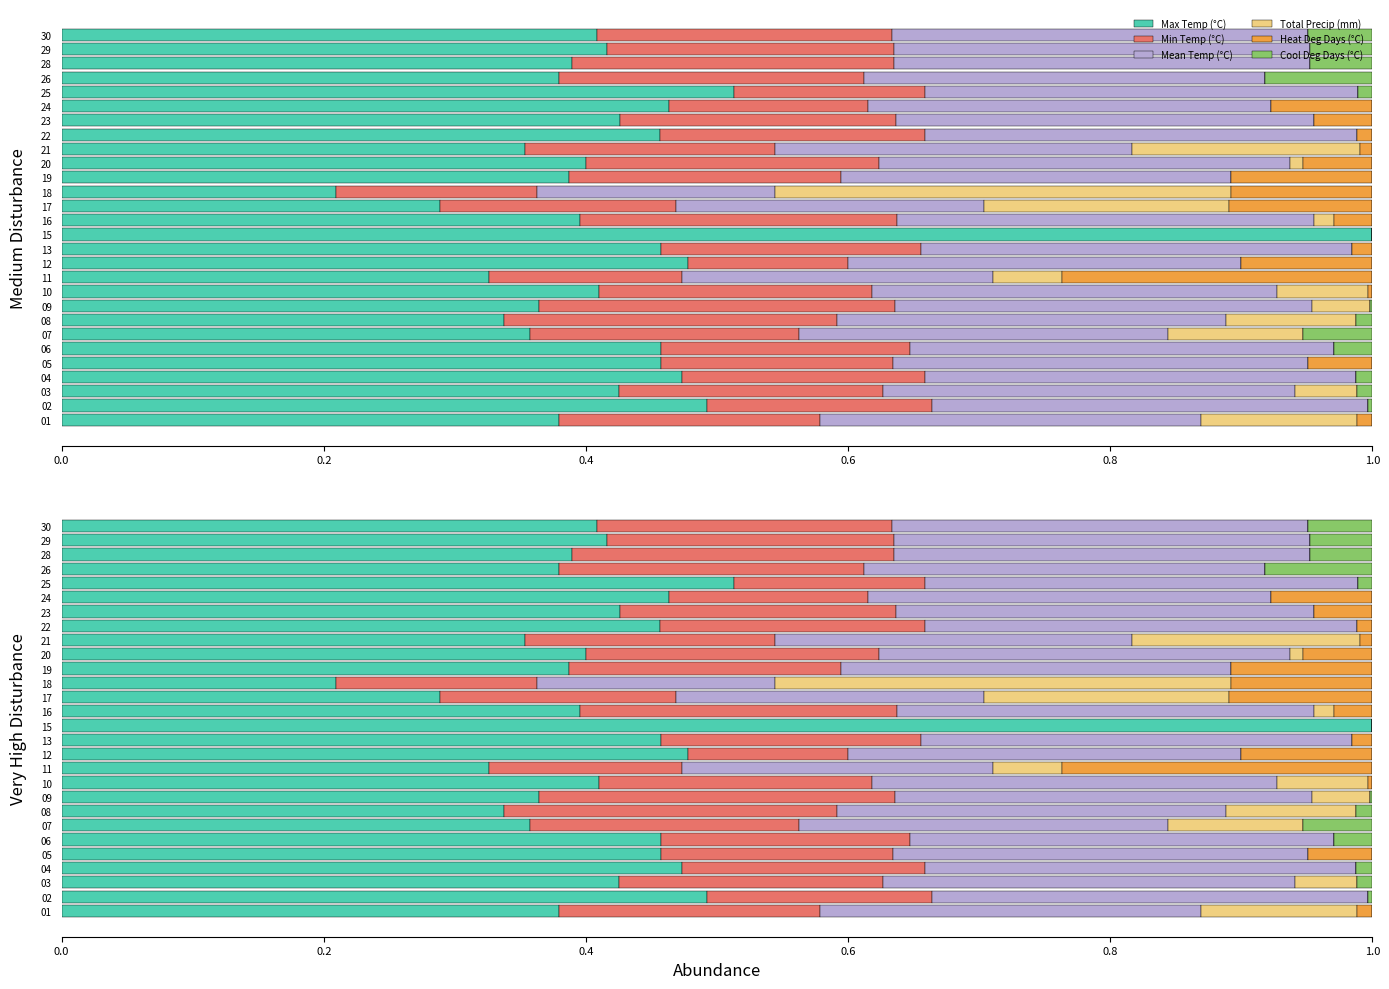

What are all the series names shown in the legend?

Max Temp (°C), Min Temp (°C), Mean Temp (°C), Total Precip (mm), Heat Deg Days (°C), Cool Deg Days (°C)